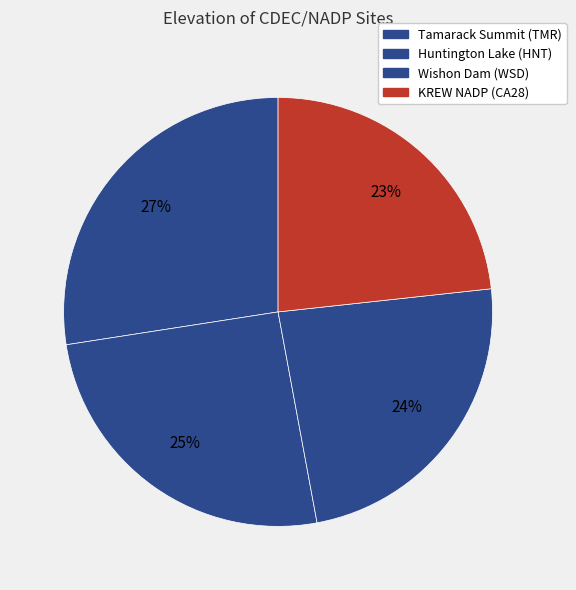

Which category has the smallest portion of the pie?

KREW NADP (CA28)